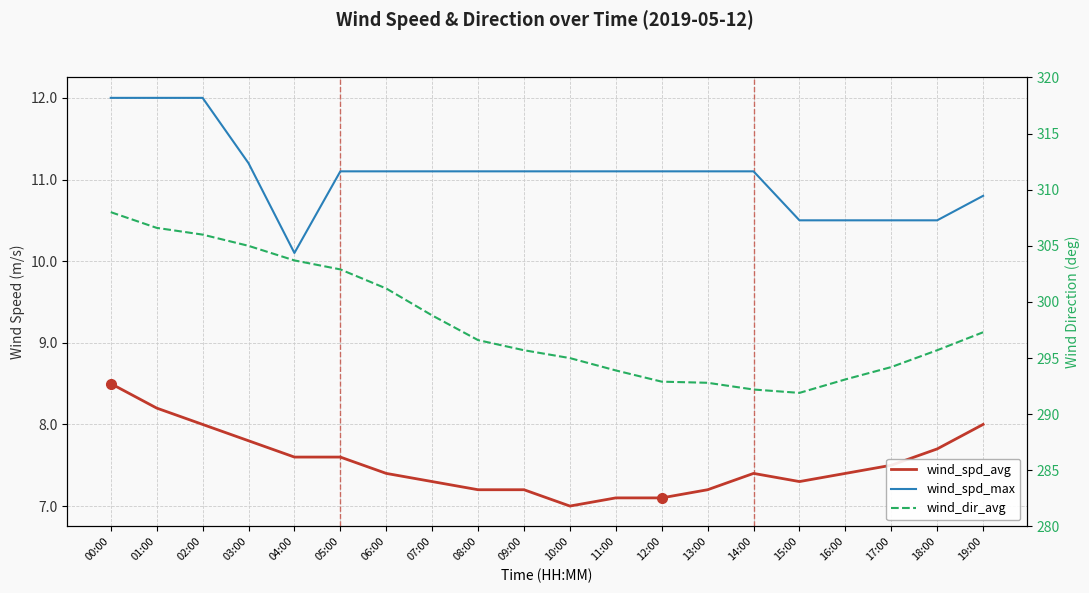

Where is wind_spd_max nearest to the value 11?

05:00